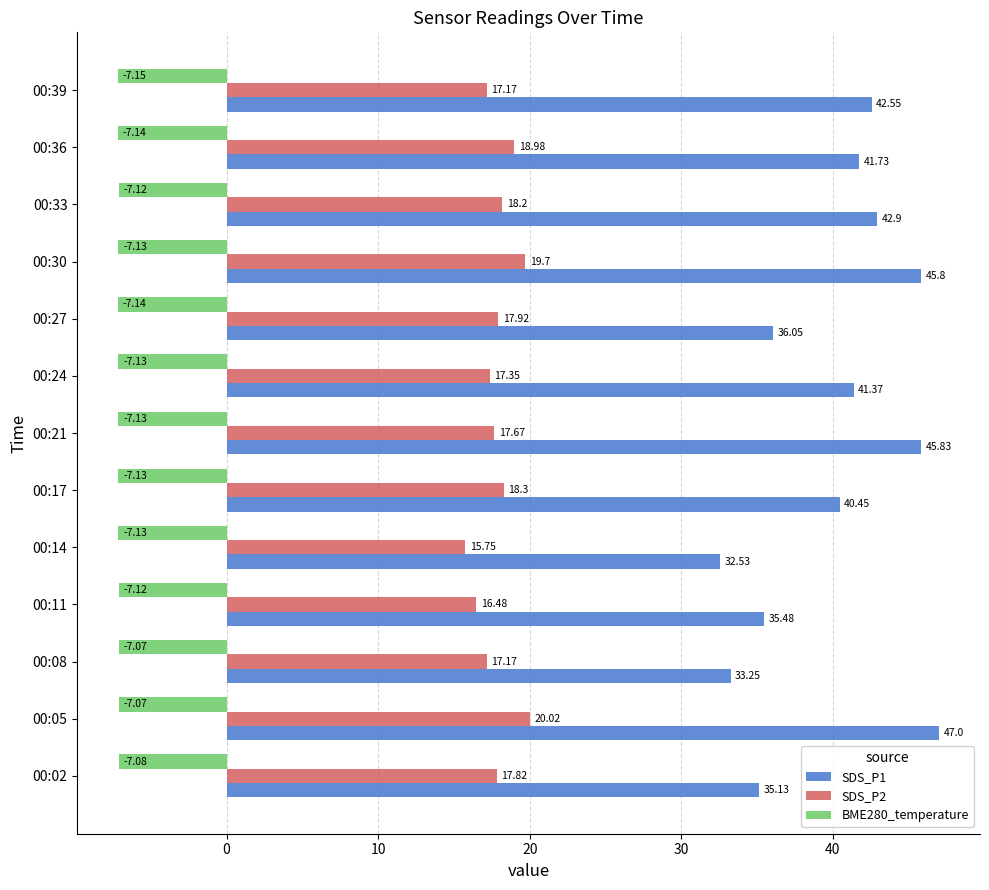

What is the average value of the SDS_P2 series?

17.9